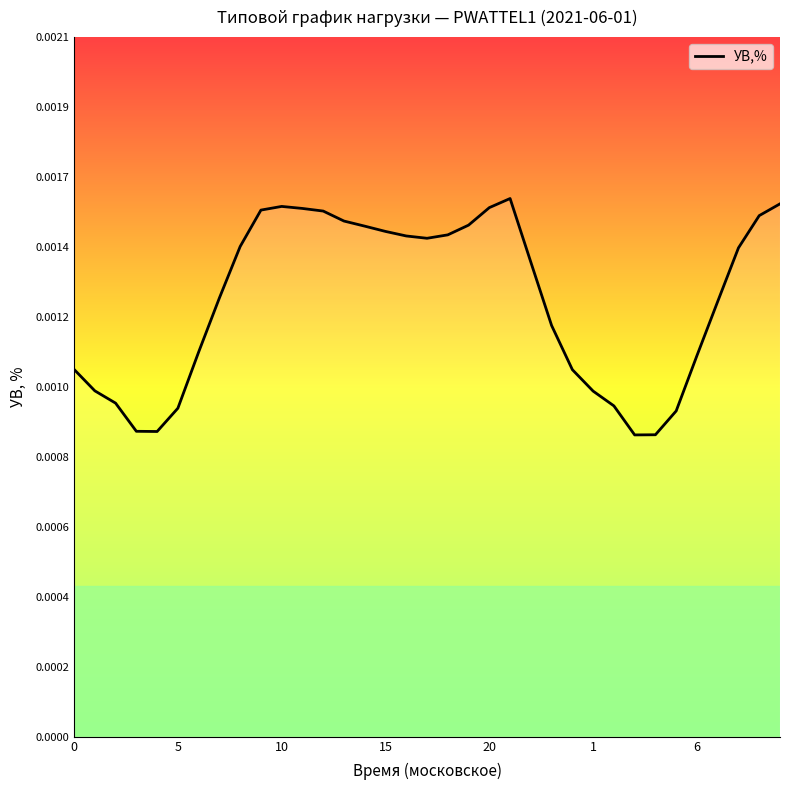

Count the values in the range 0 to 1.

35